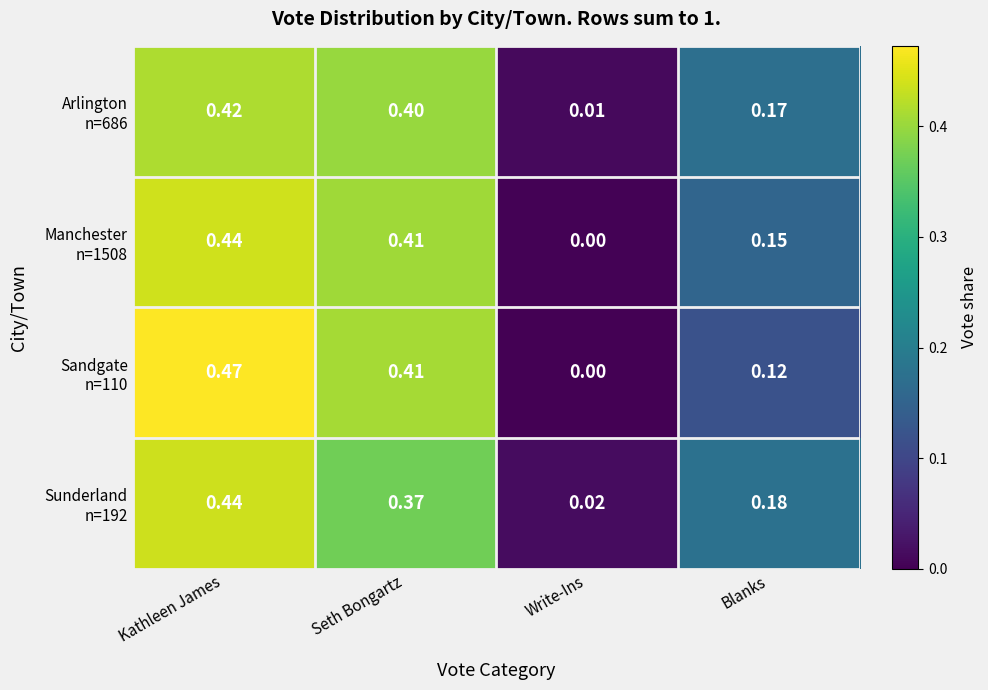

Which label corresponds to the smallest value in the chart?

Write-Ins